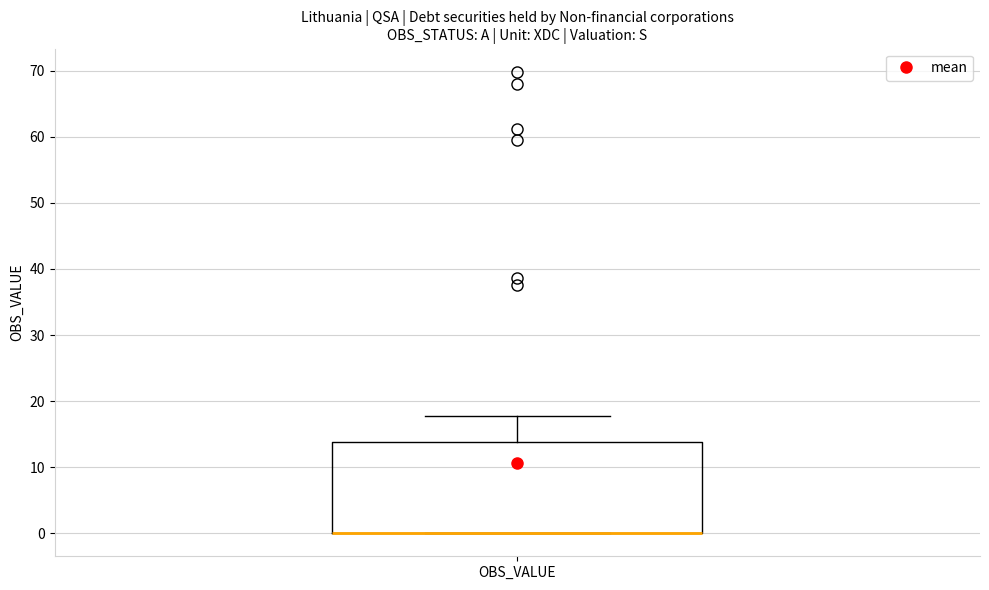

Read this box plot against the y-axis: the position of the median line, the range covered by the box, and the ends of both whiskers. The values are not printed on the chart, so give them approximately, as read against the axis.

median 0 (drawn on the box's lower edge), box 0 to 14, whiskers 0 to 18